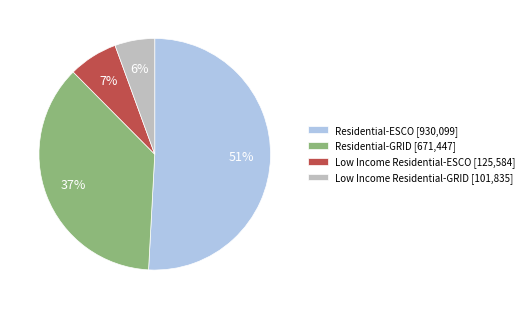

Is the sum of Residential-ESCO [930,099] and Residential-GRID [671,447] greater than half?

Yes